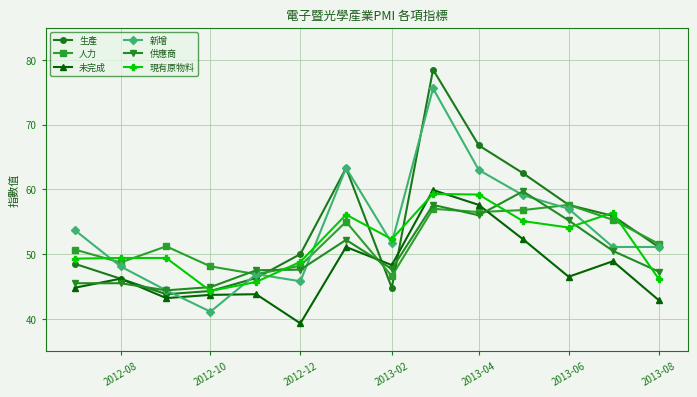

True or false: 人力 and 現有原物料 cross at least once.

True